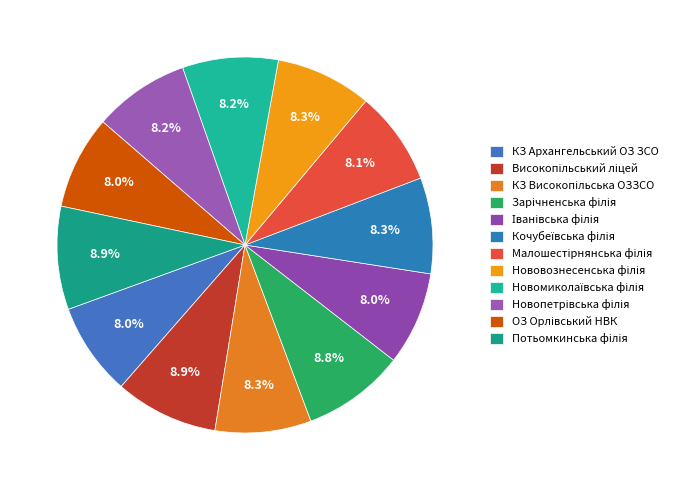

To the nearest percent, what is the combined percentage of Високопільський ліцей and Потьомкинська філія?

18%